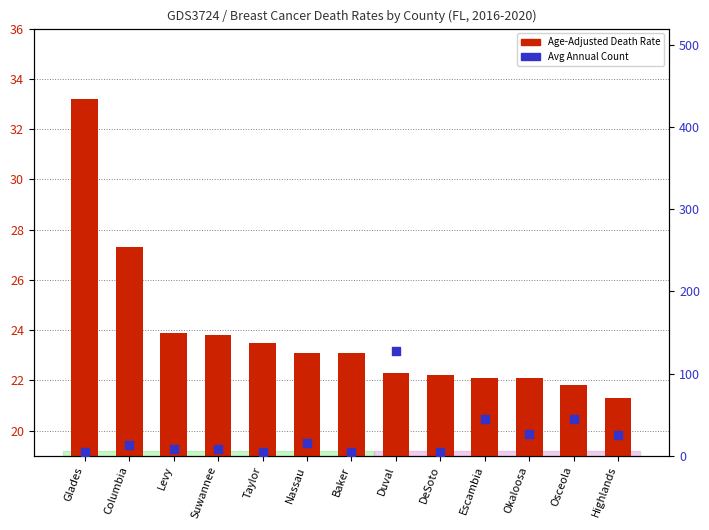

Is the value of Average Annual Count at Baker greater than the value of Age-Adjusted Death Rate at Escambia?

No